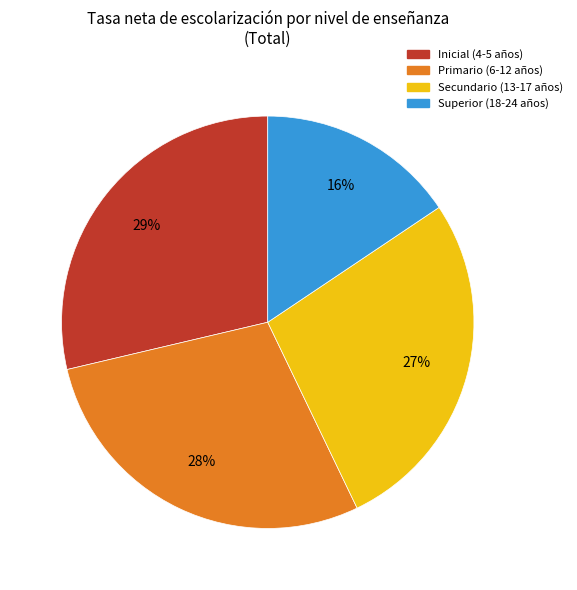

To the nearest percent, what is the combined percentage of Primario (6-12 años) and Superior (18-24 años)?

44%